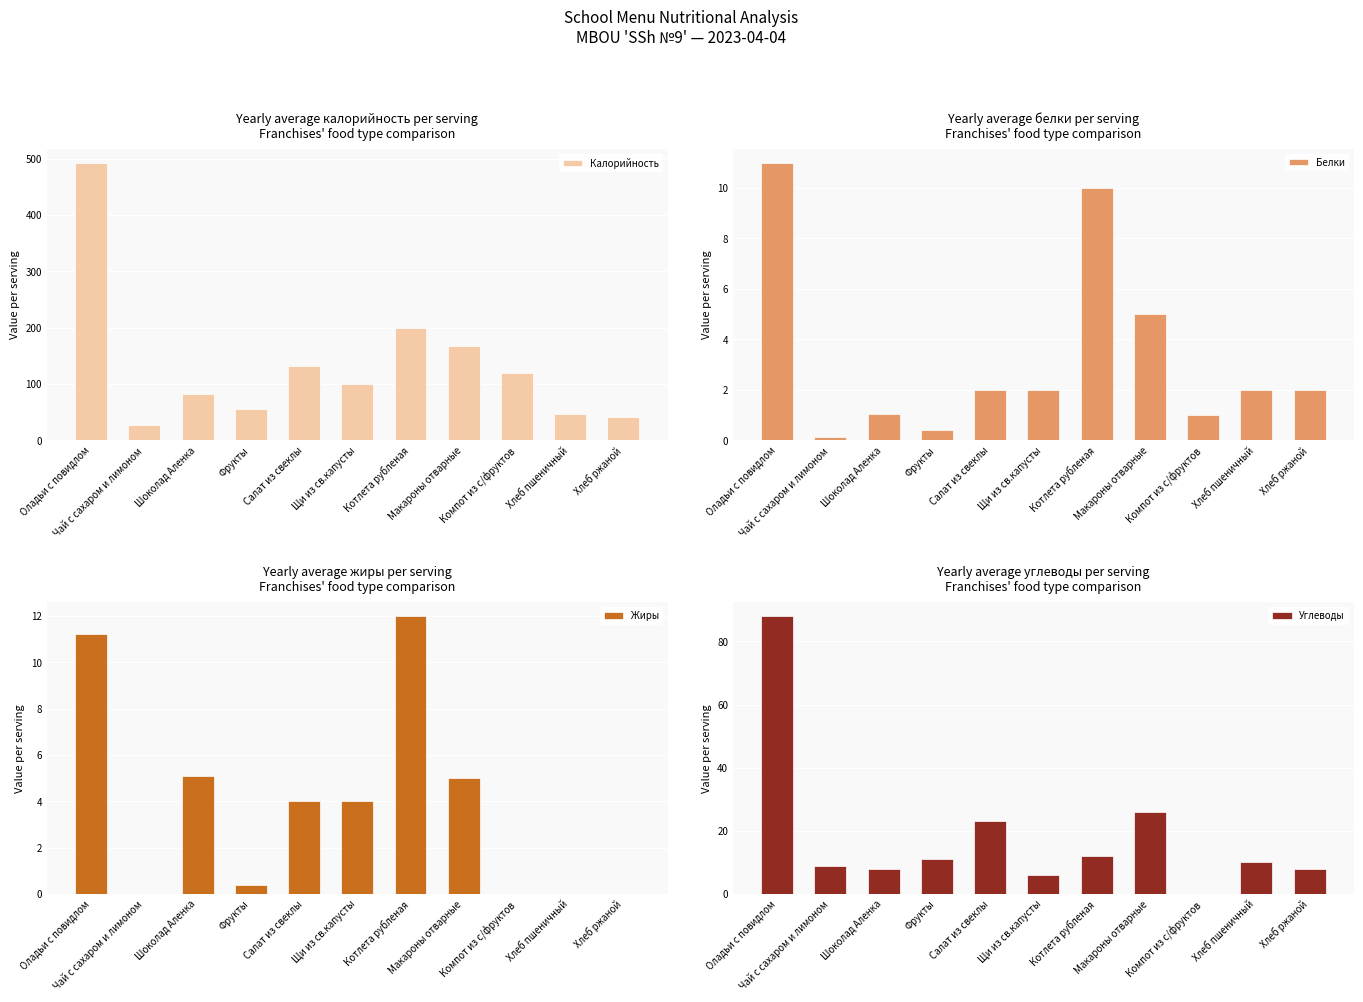

What position from the right is Хлеб ржаной?

1